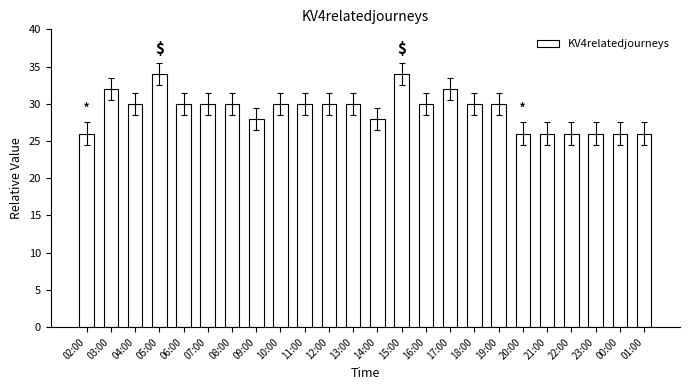

What is the sum of the values at 04:00 and 08:00?

60